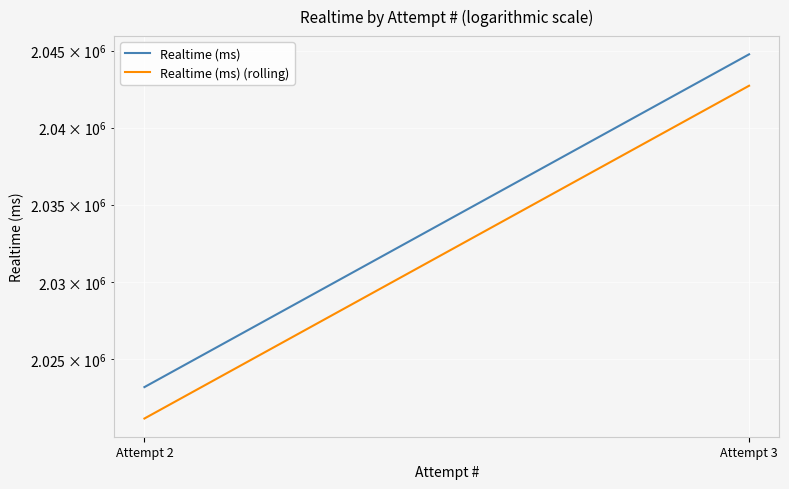

Rank the categories by Realtime (ms) value from highest to lowest.

Attempt 3, Attempt 2